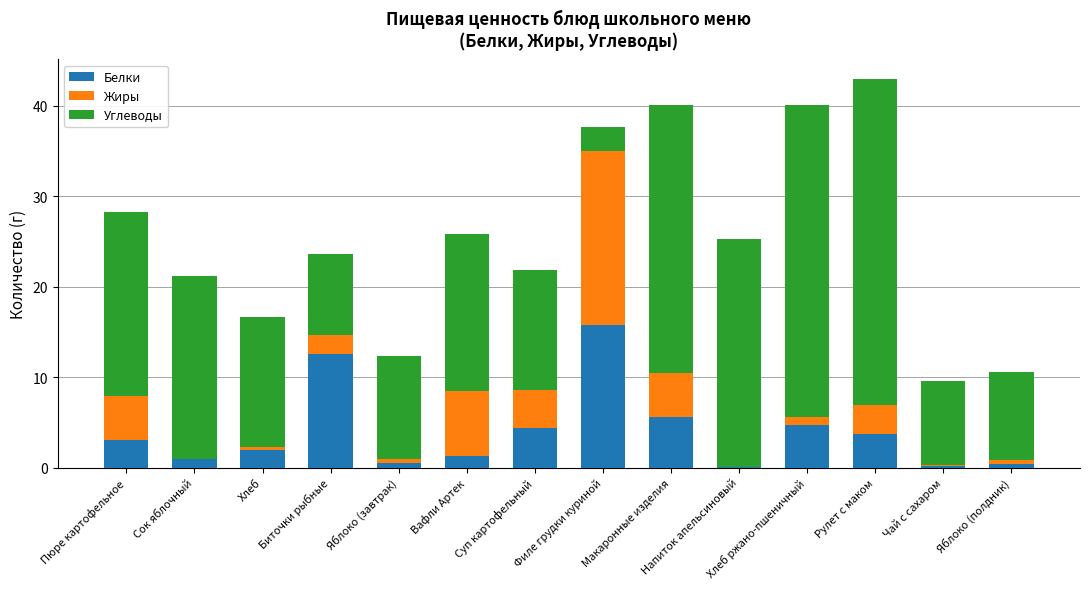

What is the sum of the Белки values at Сок яблочный and Филе грудки куриной?

16.8